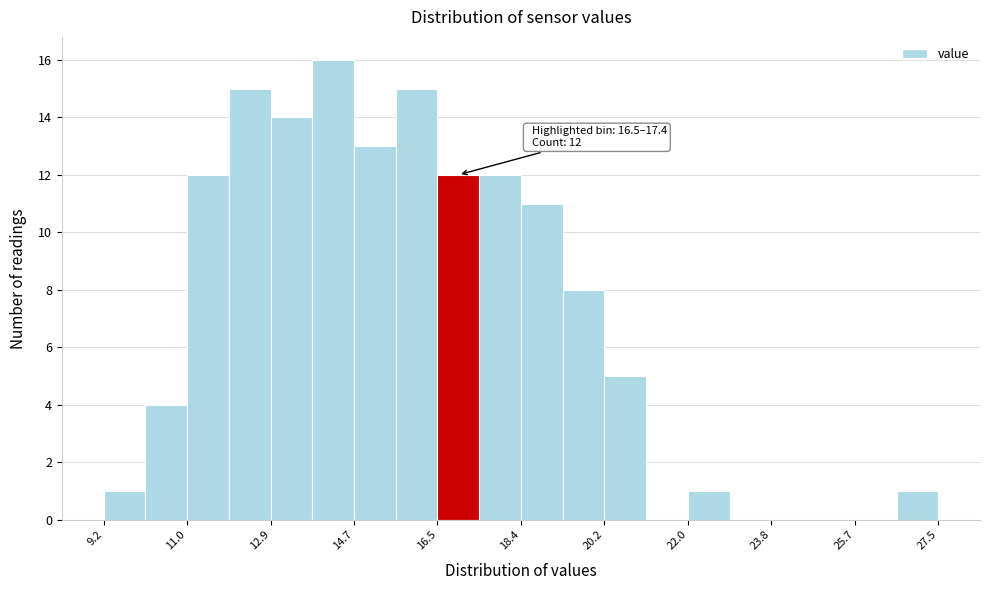

Over which range of the x-axis is the bar tallest?

13.8 to 14.6